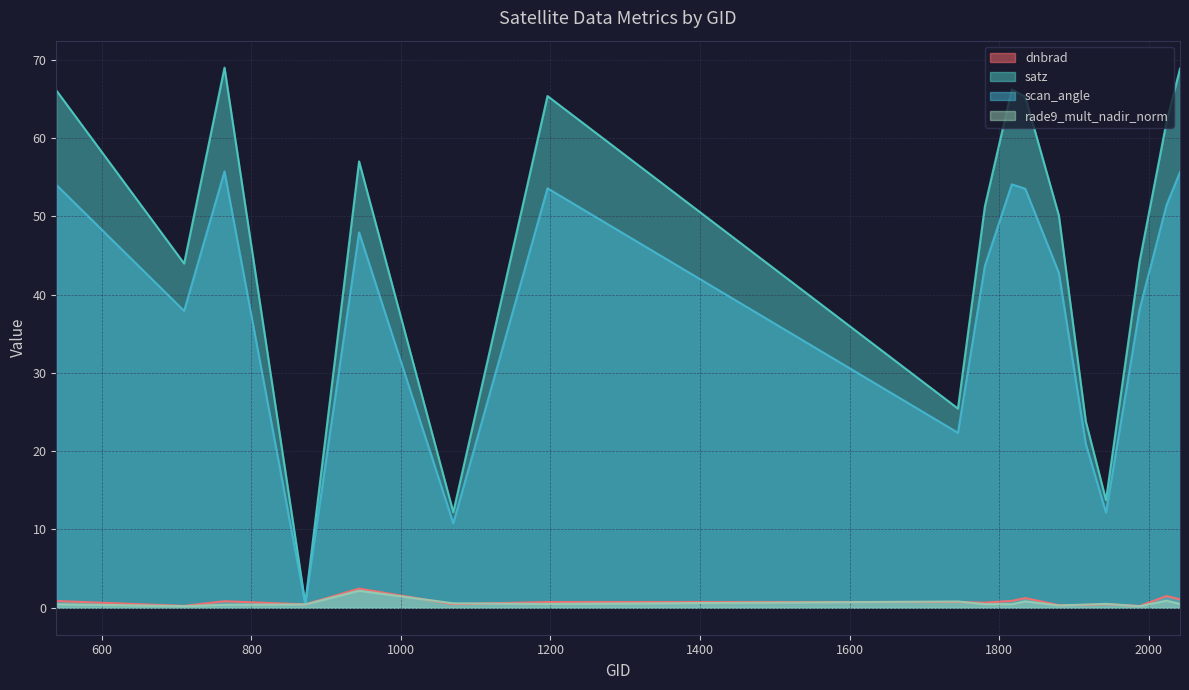

What is the approximate value of satz at 1817?

66.2